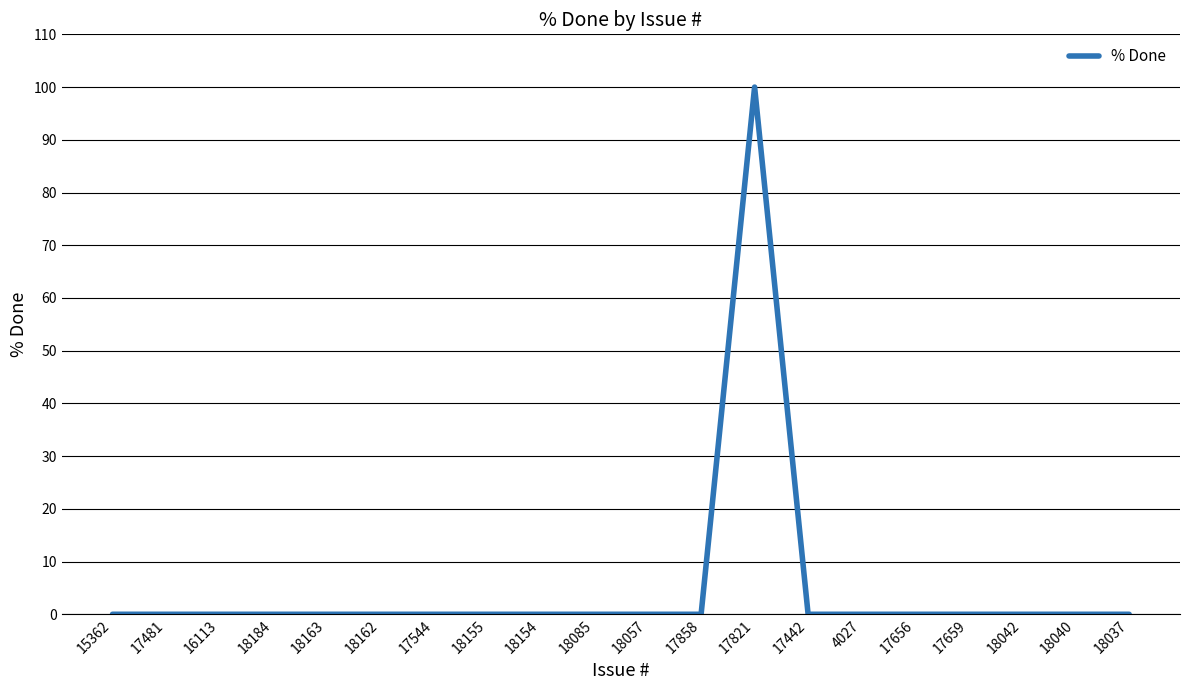

Reading right to left, list all the values displayed in this chart.

18037=0	18040=0	18042=0	17659=0	17656=0	4027=0	17442=0	17821=100	17858=0	18057=0	18085=0	18154=0	18155=0	17544=0	18162=0	18163=0	18184=0	16113=0	17481=0	15362=0